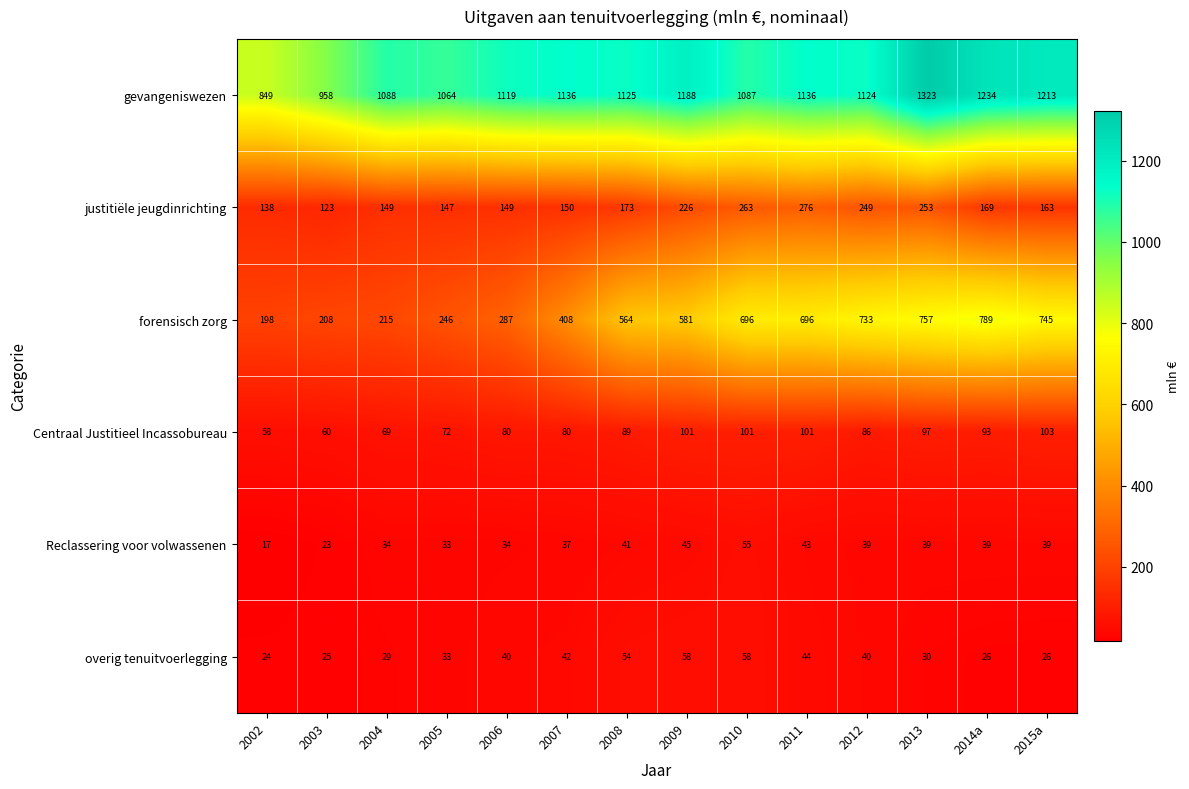

Where is forensisch zorg nearest to the value 493?

2008